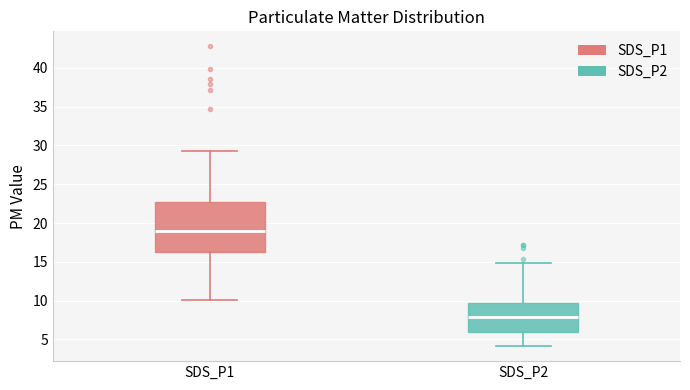

Comparing the boxes themselves (not the whiskers), which one is the tallest?

SDS_P1